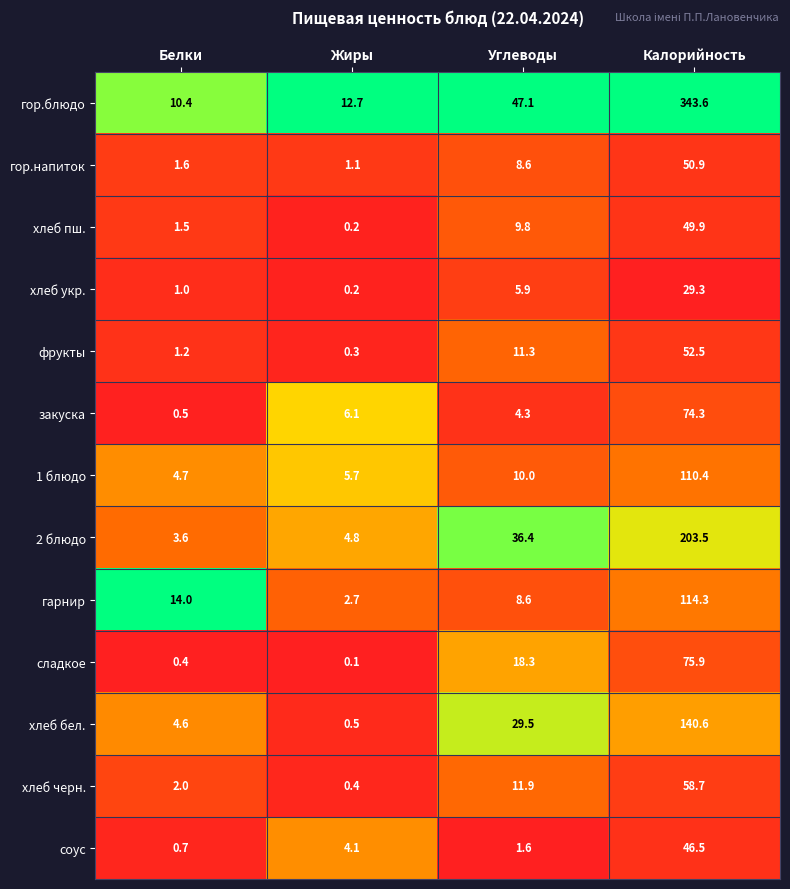

At which category is the sum across all series the highest?

Калорийность